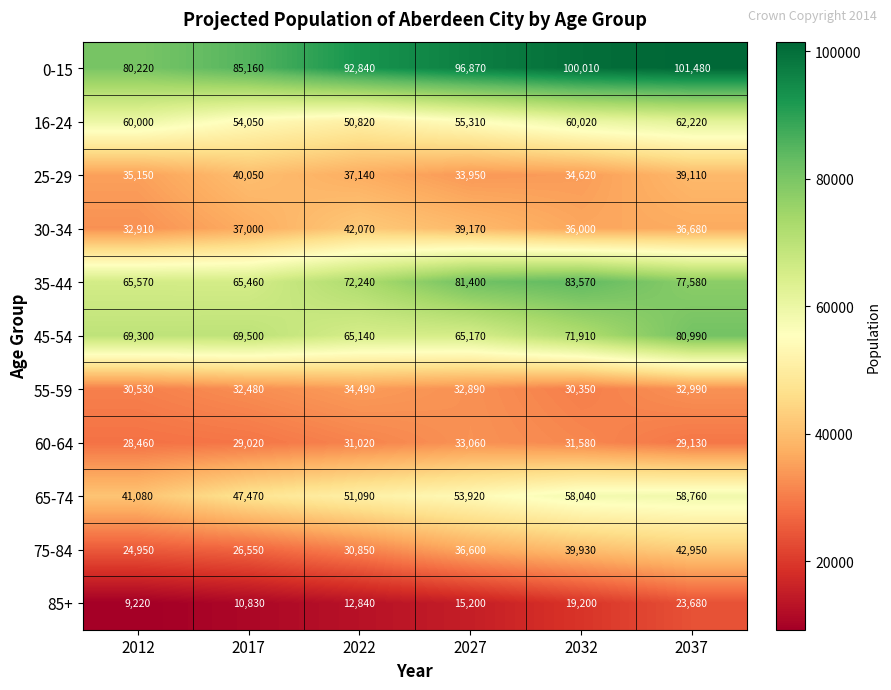

The value of 65-74 at 2027 is 25295. True or false?

False